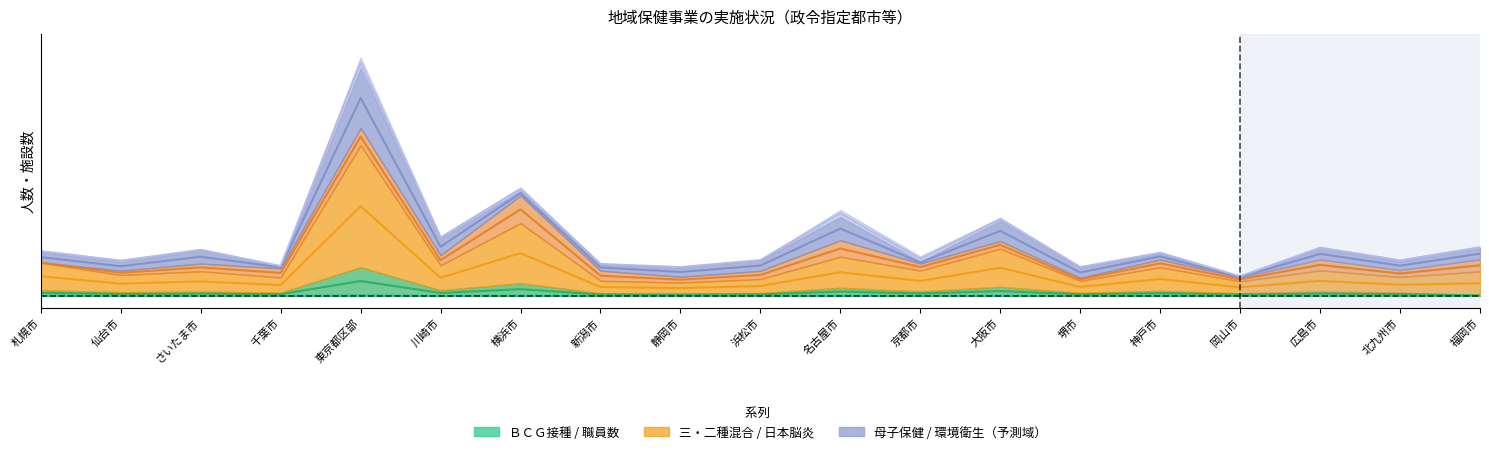

Which series has the largest total across all categories?

三・二種混合